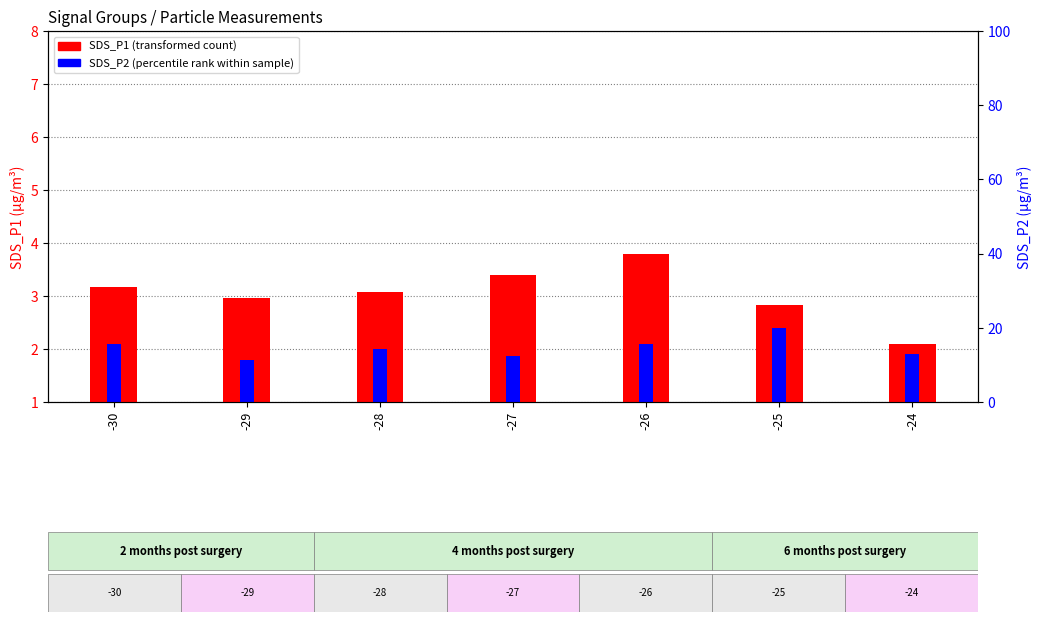

The SDS_P1 series shows 4.7 at -30. True or false?

False